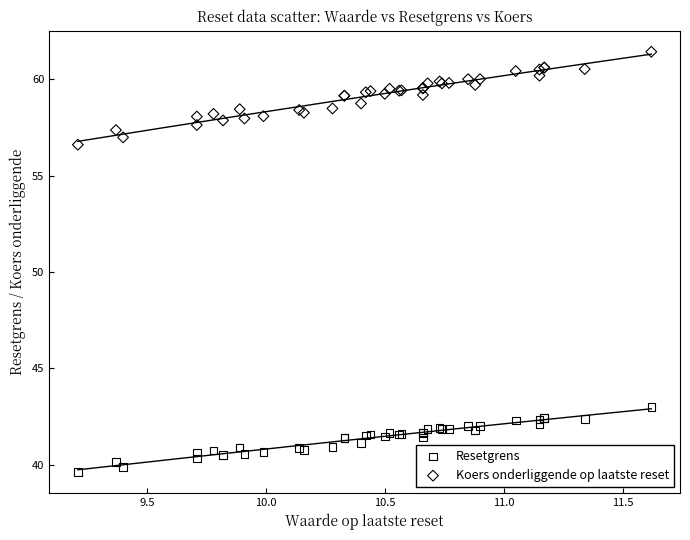

Across all series, what Y value is closest to 50?

56.6